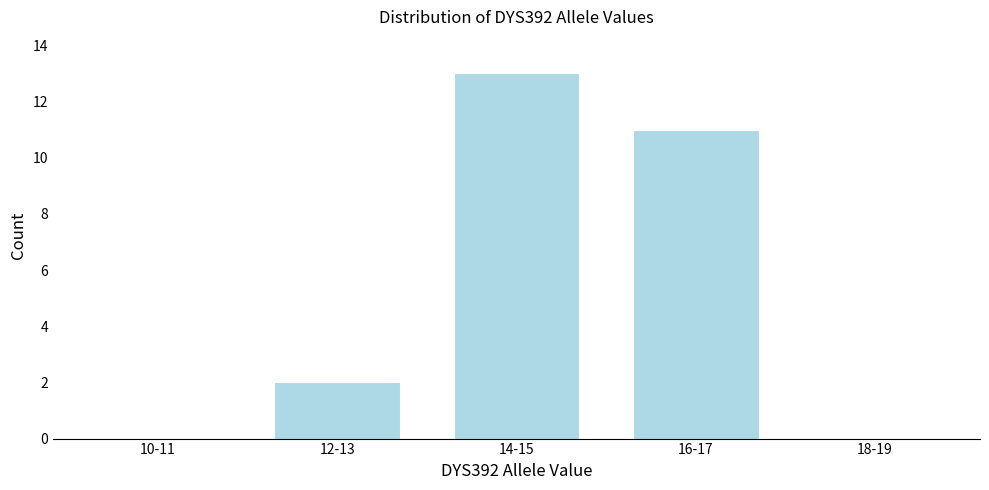

Reading left to right, transcribe all the data shown in this chart.

10-11=0	12-13=2	14-15=13	16-17=11	18-19=0